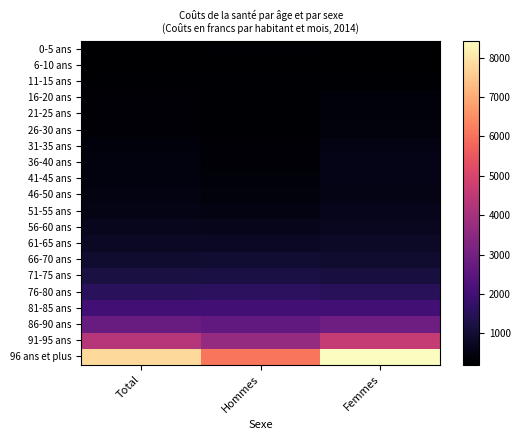

Which has a higher value, Femmes or Hommes?

Hommes